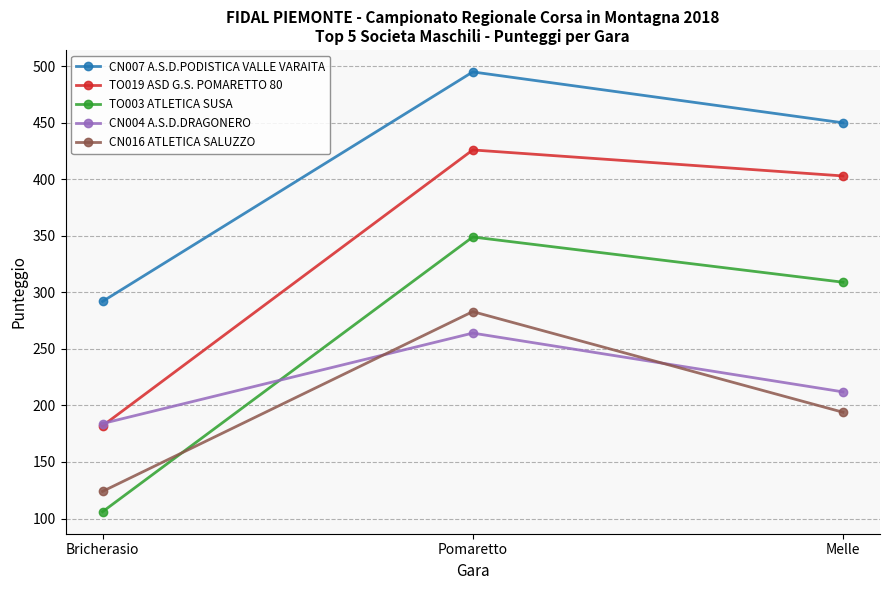

What value does the CN016 ATLETICA SALUZZO series have at Bricherasio, to the nearest 5?

125